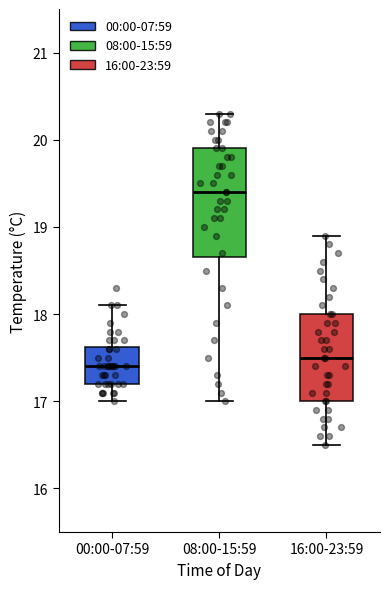

Comparing the boxes themselves (not the whiskers), which one is the tallest?

08:00-15:59